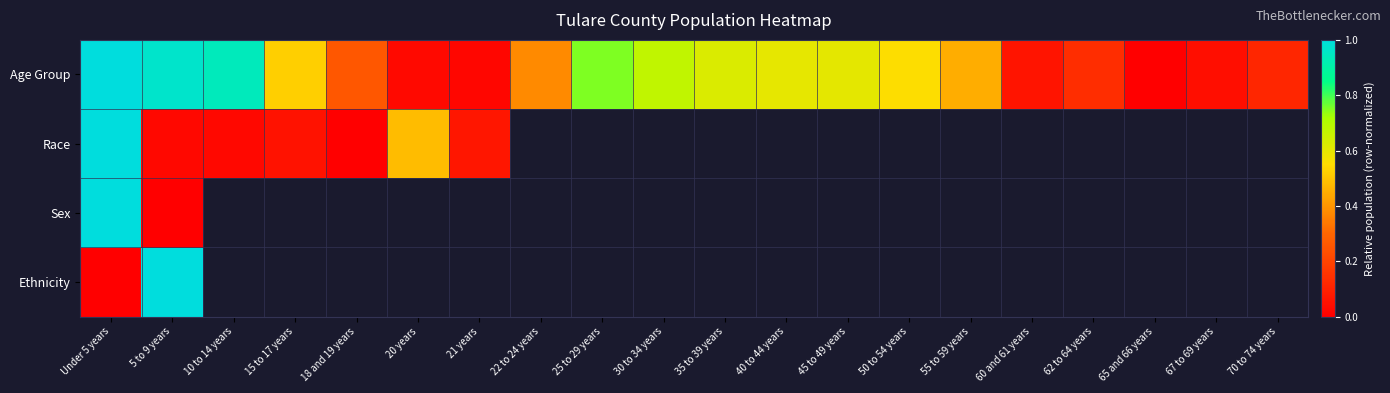

Which series has the largest range (max minus min)?

Age Group